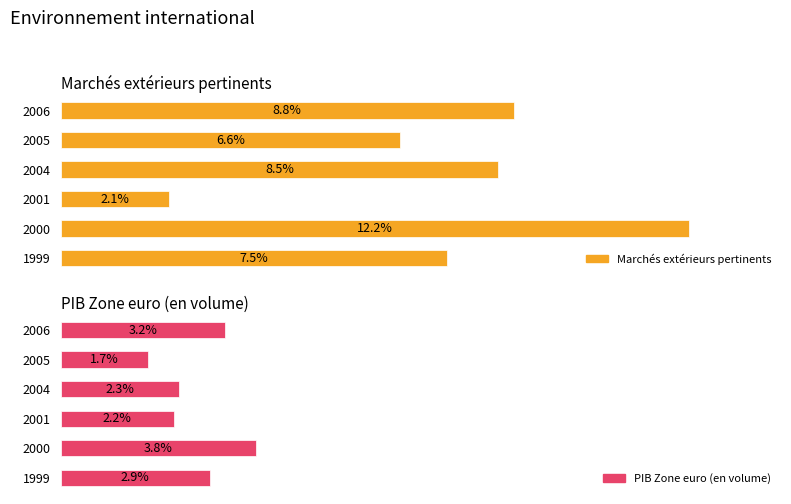

What is the average value of the Marchés extérieurs pertinents series?

7.6